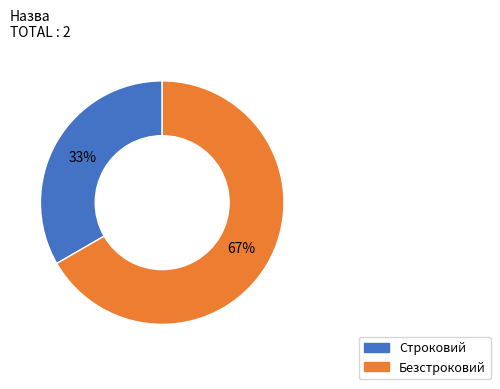

How many slices are in this pie chart?

2